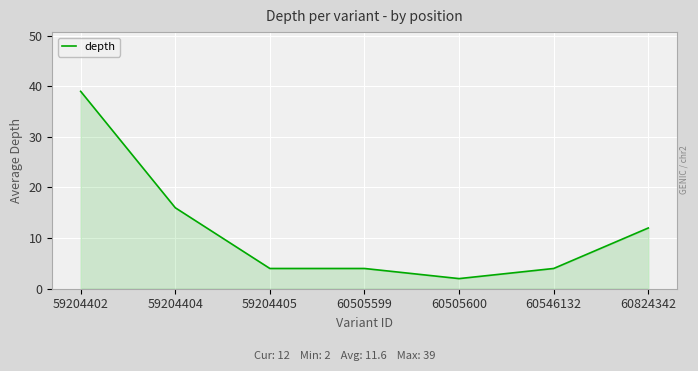

The value at 60824342 is 12. True or false?

True